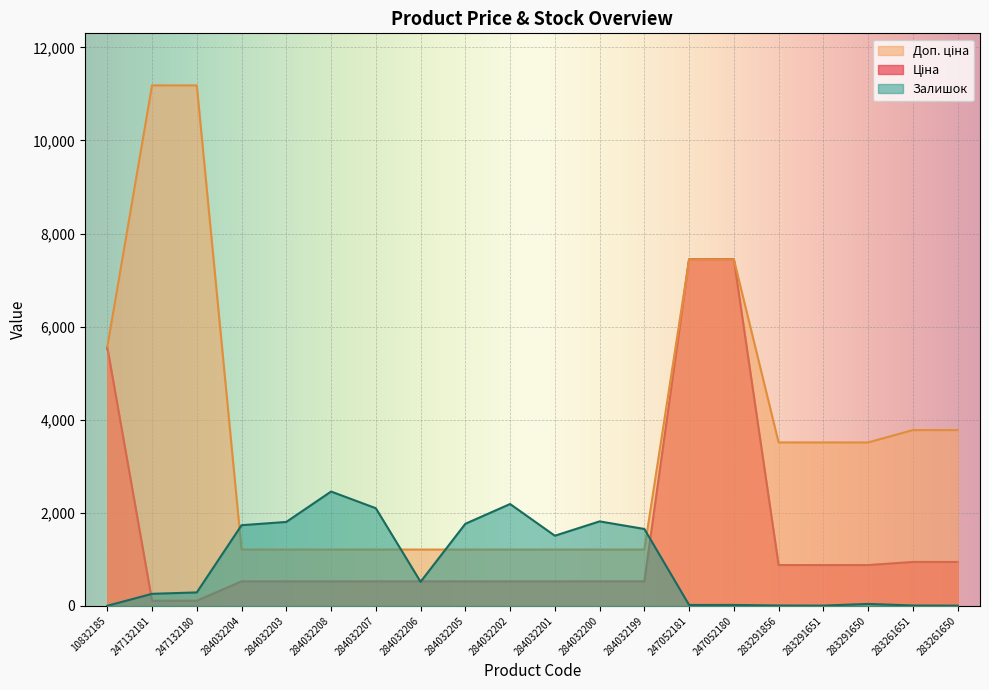

What is the difference between the maximum and minimum values in the Ціна series?

7332.8